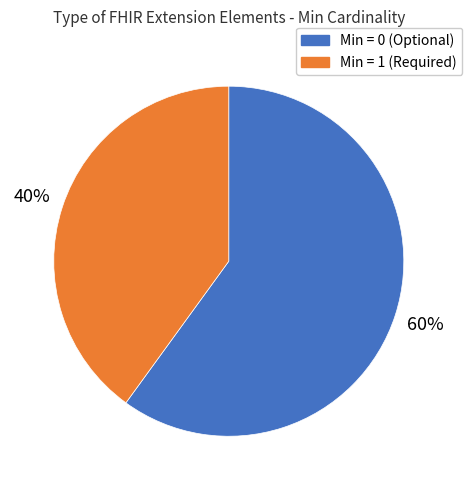

Count the number of slices in the pie.

2